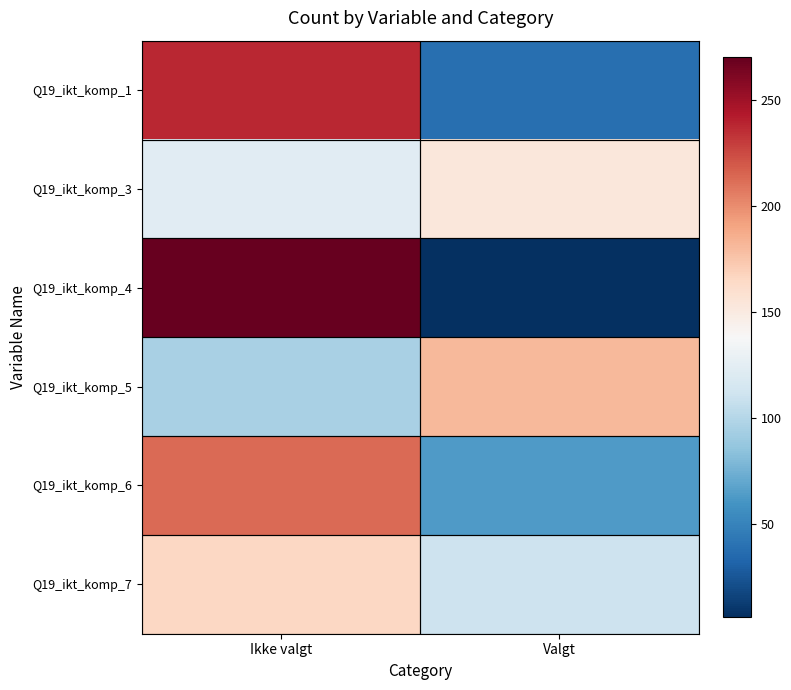

What is the spread (max minus min) of values at Valgt?

175